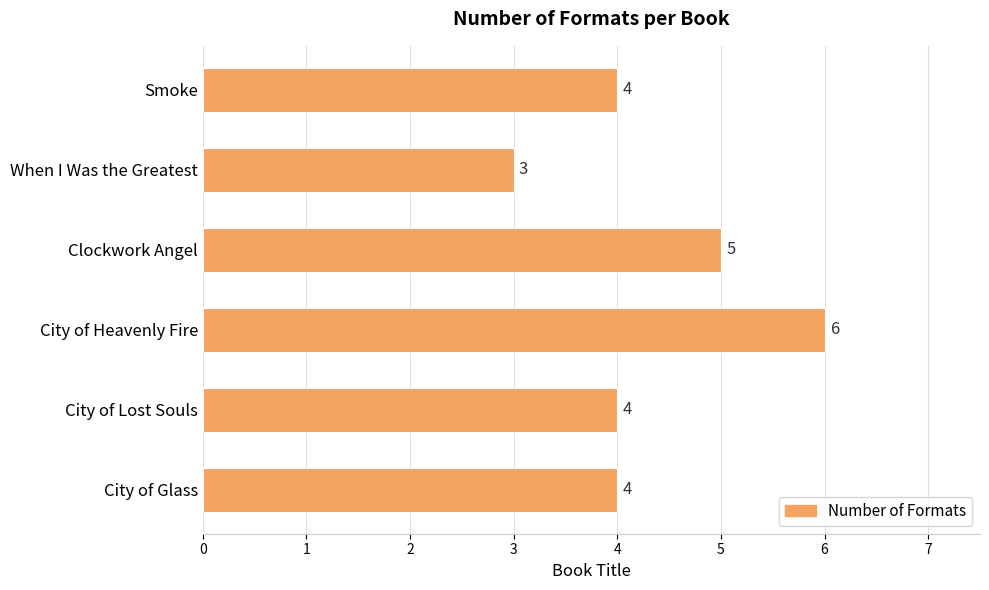

What is the maximum value shown in the chart?

6